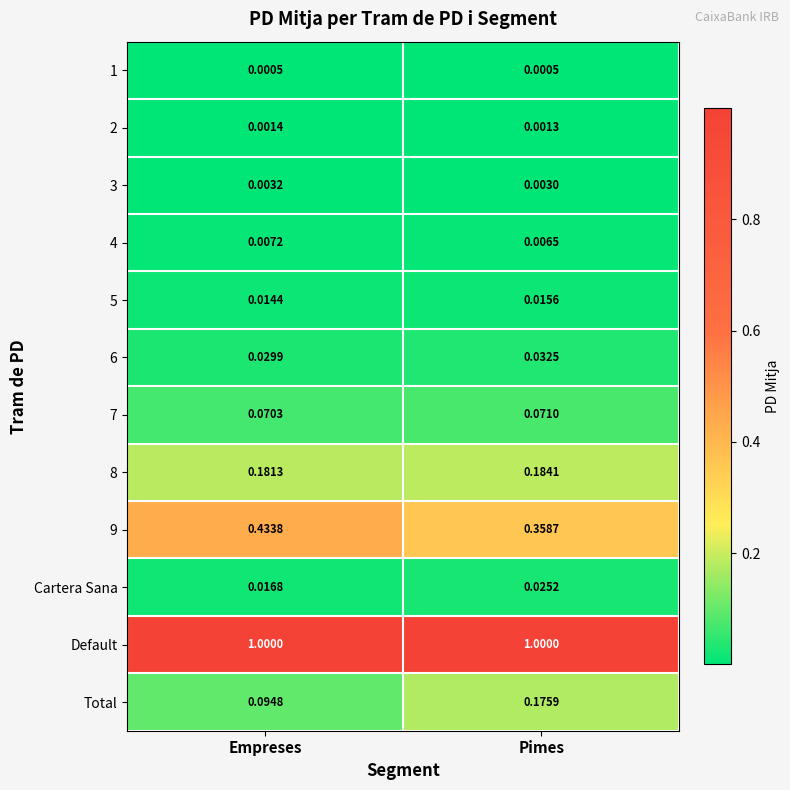

Which category has the lowest value in the 3 series?

Pimes